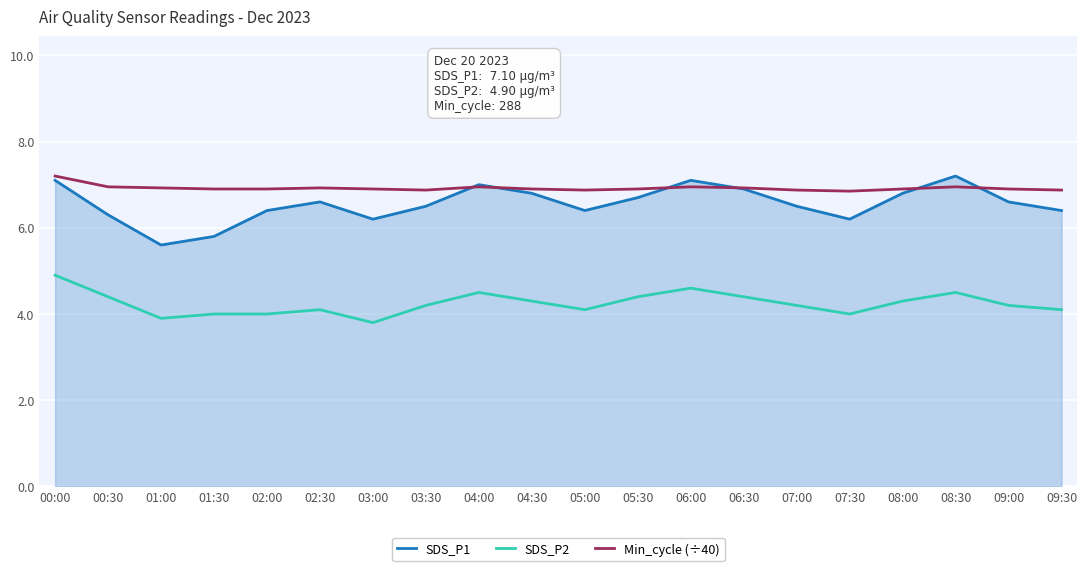

Which category has the lowest value in the SDS_P1 series?

01:00